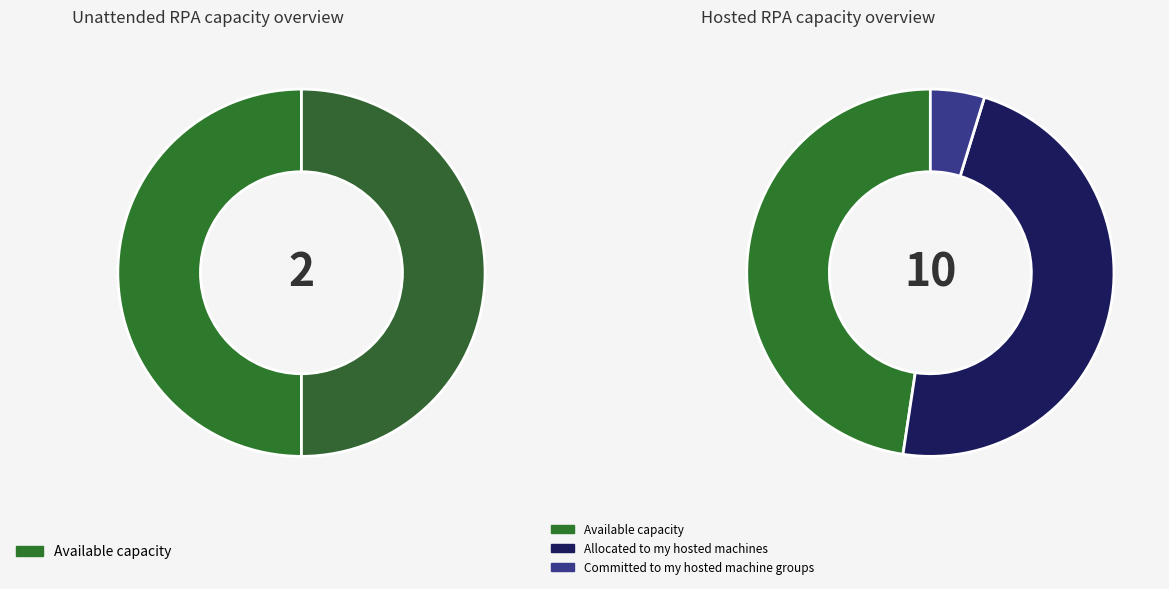

How many segments does this pie chart have?

2